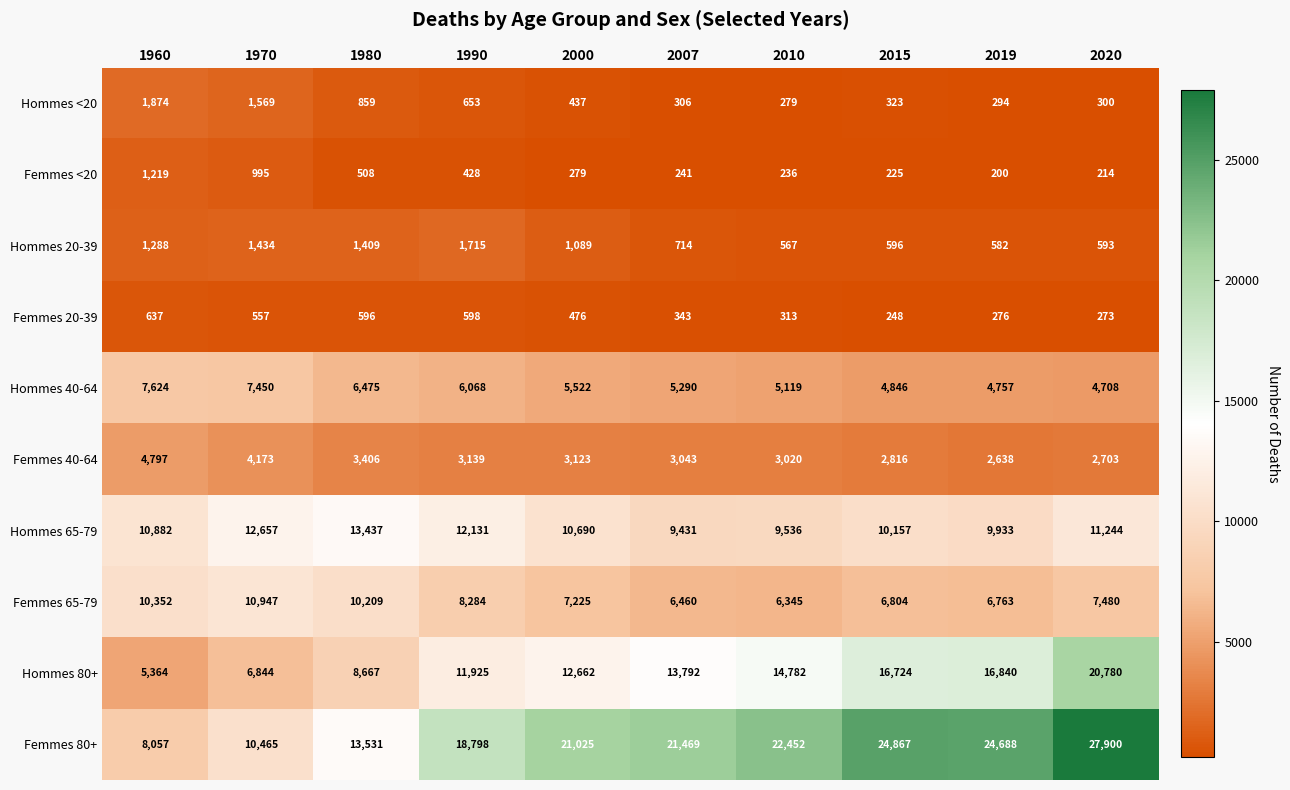

List the series in order of their peak value, highest first.

Femmes 80+, Hommes 80+, Hommes 65-79, Femmes 65-79, Hommes 40-64, Femmes 40-64, Hommes <20, Hommes 20-39, Femmes <20, Femmes 20-39